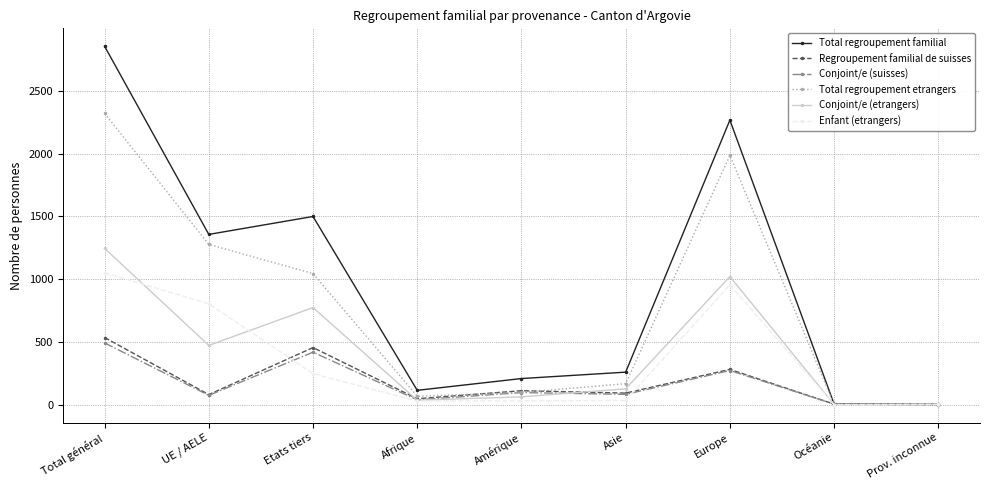

At which category is the sum across all series the highest?

Total général